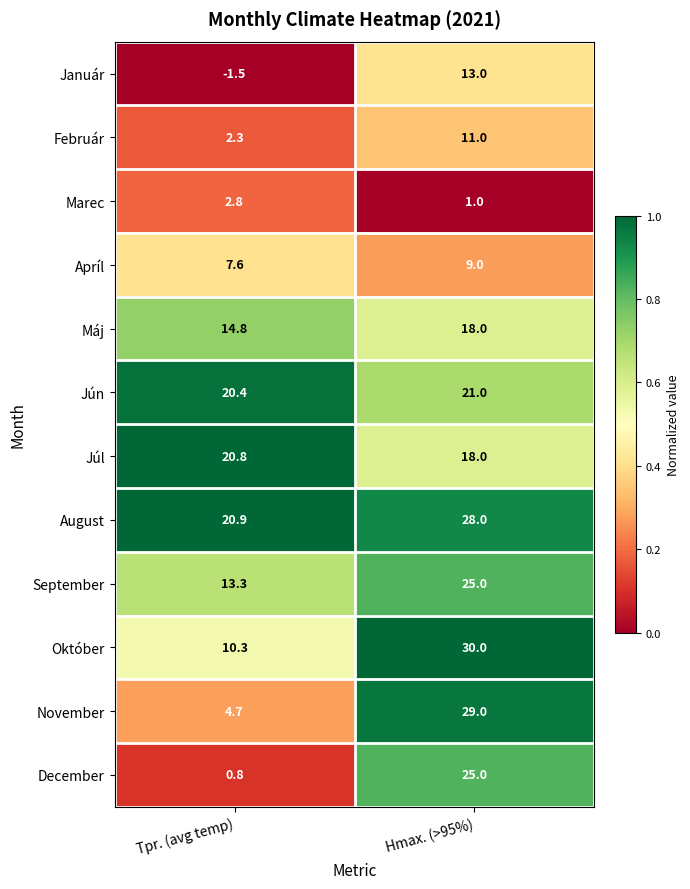

What is the difference between the Apríl values at Hmax. (>95%) and Tpr. (avg temp)?

1.4